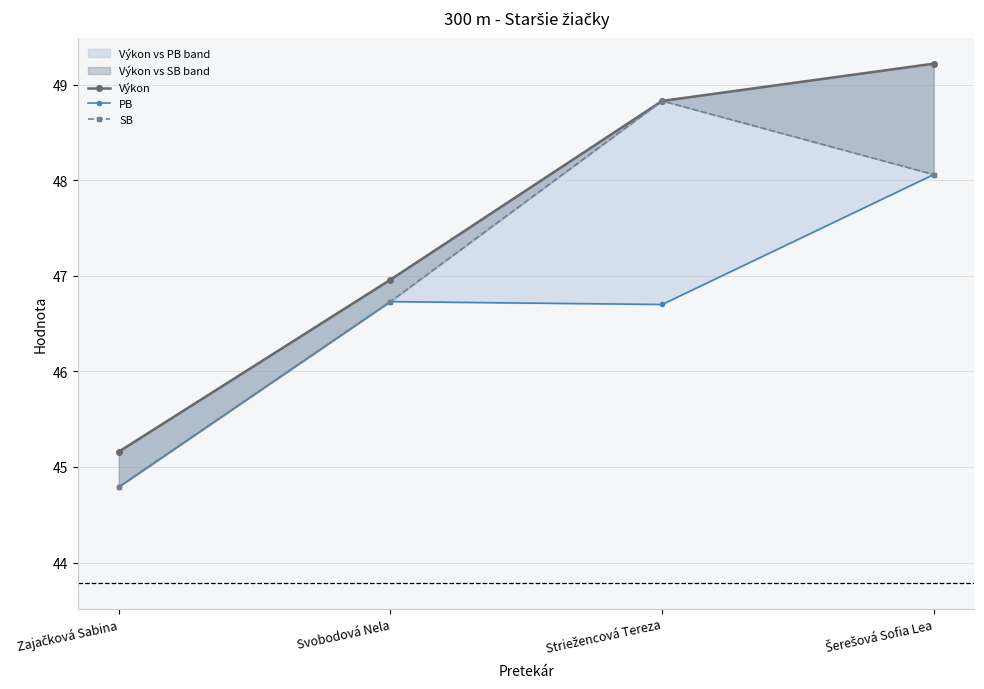

How many lines are shown in the chart?

3